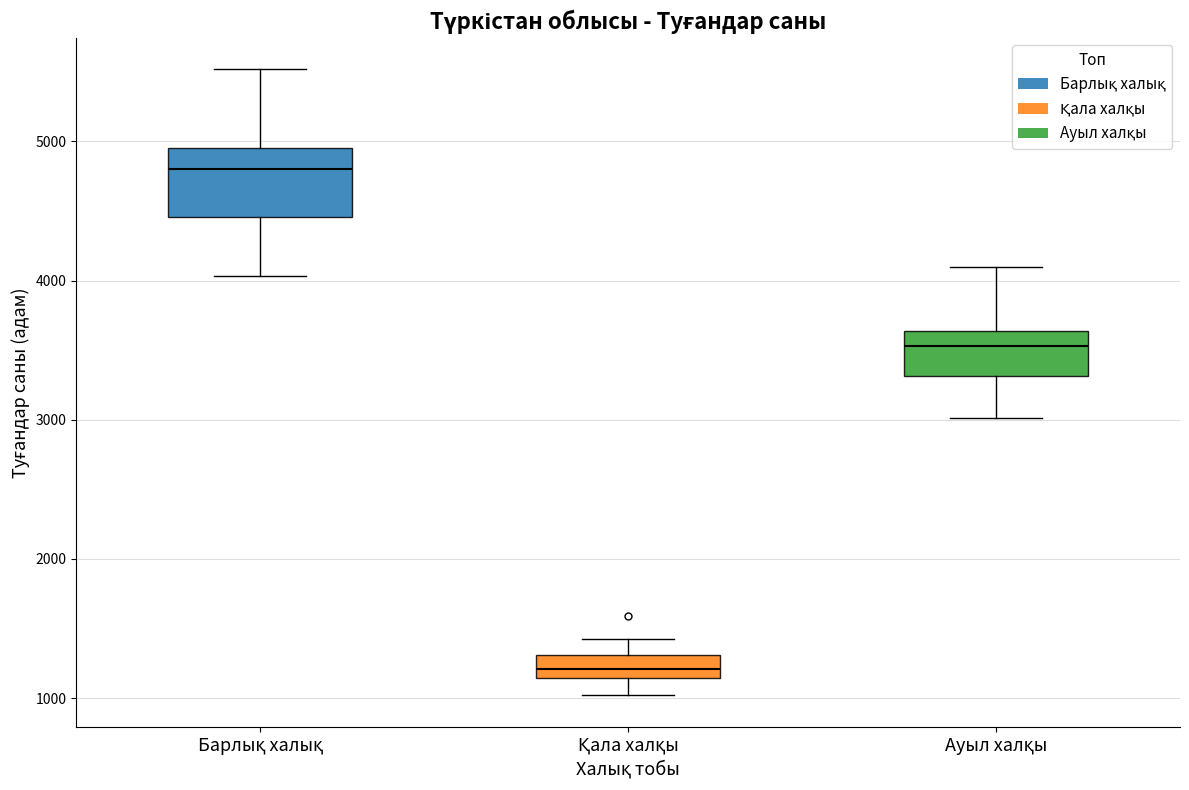

Which box is the tallest, from its lower edge to its upper edge?

Барлық халық